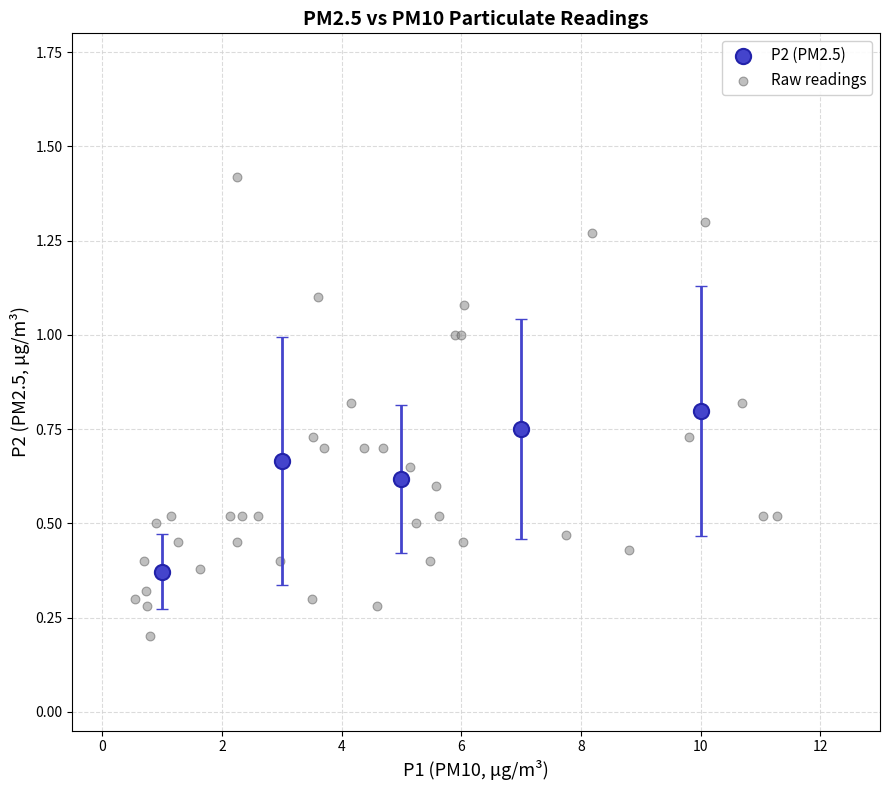

Which series contains the lowest Y value?

Raw readings